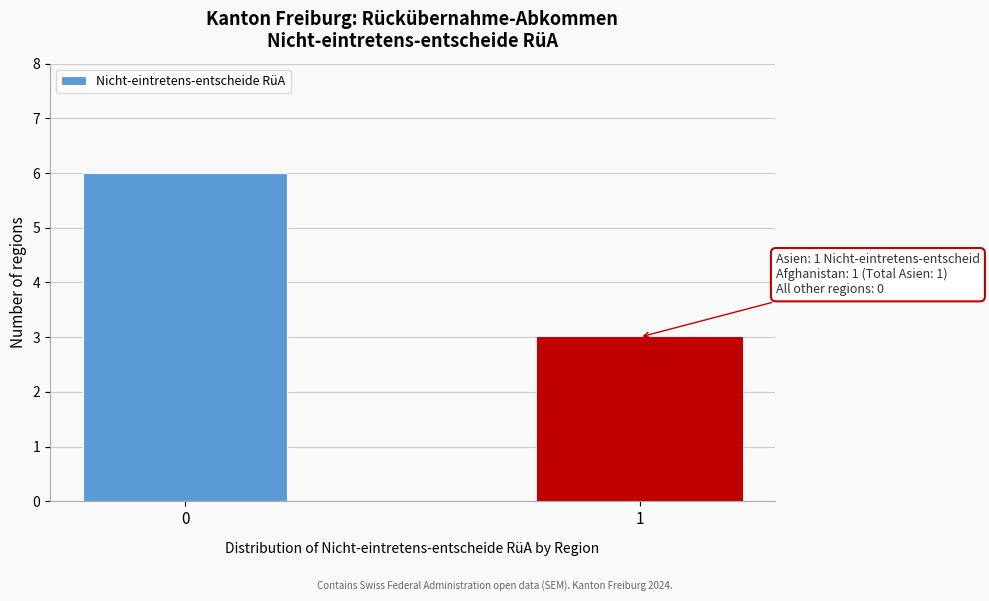

Reading right to left, transcribe all the data shown in this chart.

1=3	0=6